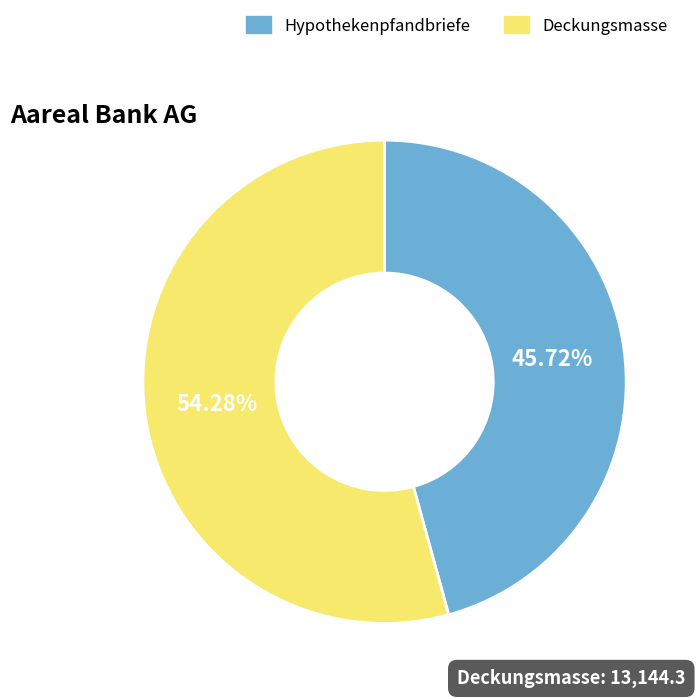

How many segments does this pie chart have?

2